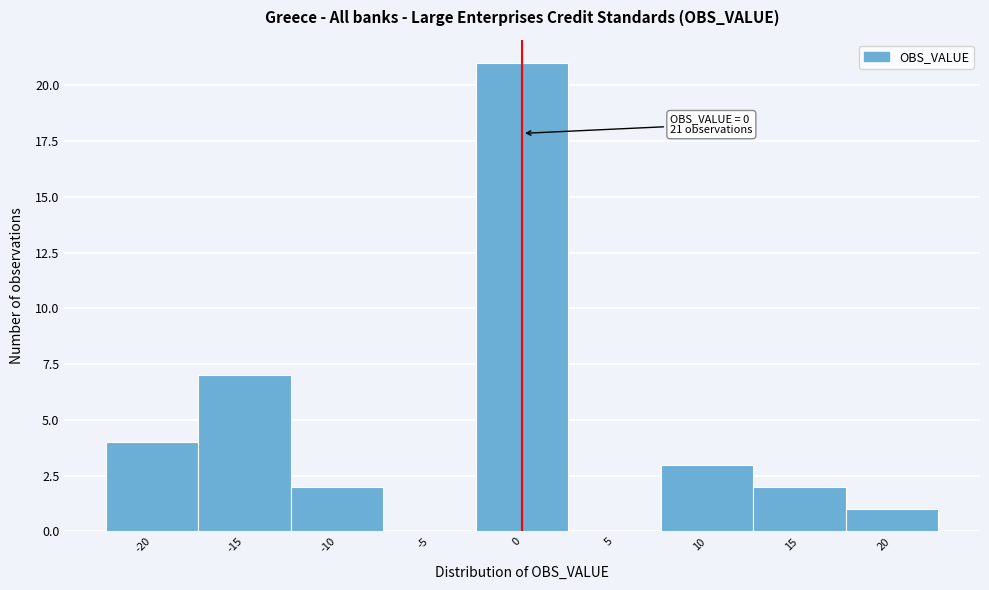

Over which range of the x-axis is the bar tallest?

-2.5 to 2.5